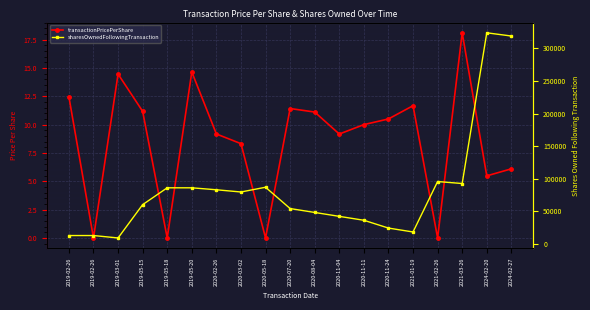

Between 2019-02-26 and 2019-05-20, which is larger?

2019-05-20